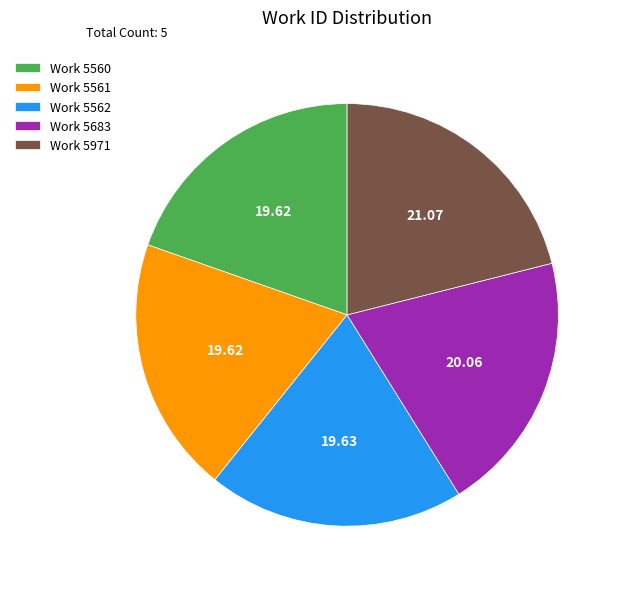

Is there a majority slice in this chart?

No